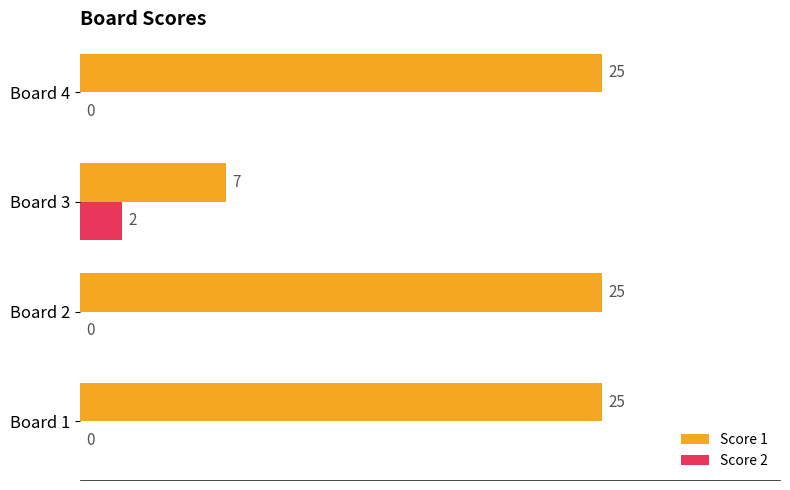

Which series has the largest total across all categories?

Score 1